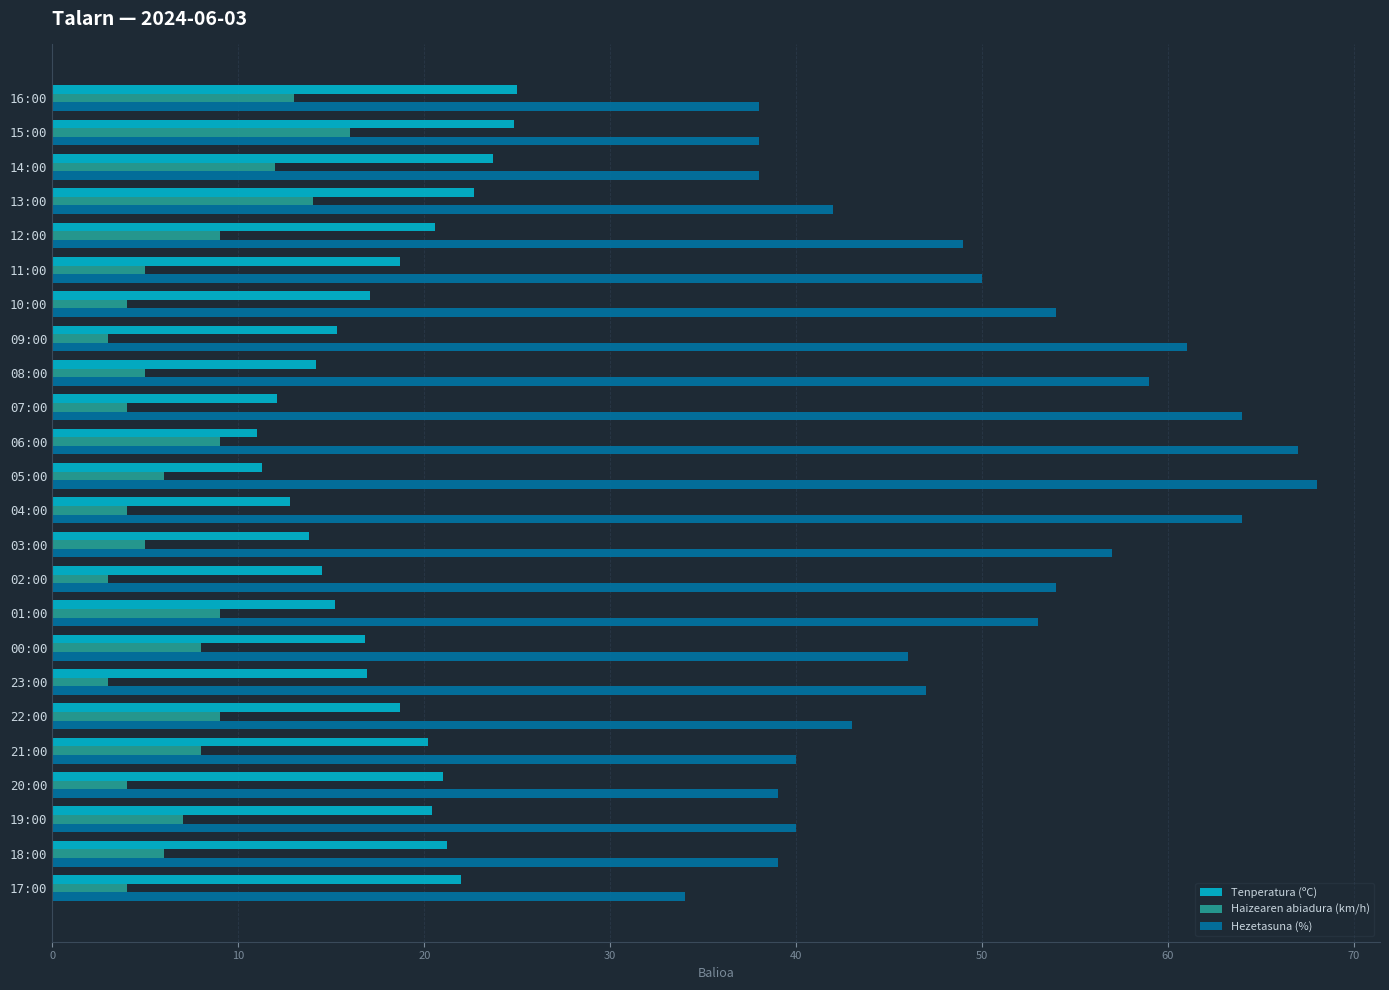

What is the difference between the highest and lowest values at 19:00?

33.0